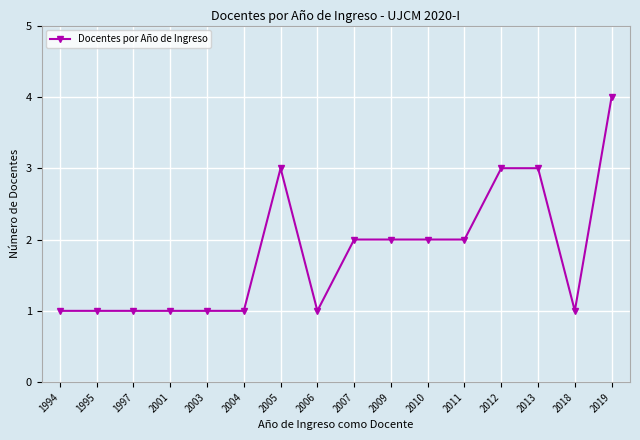

What is the average value?

2